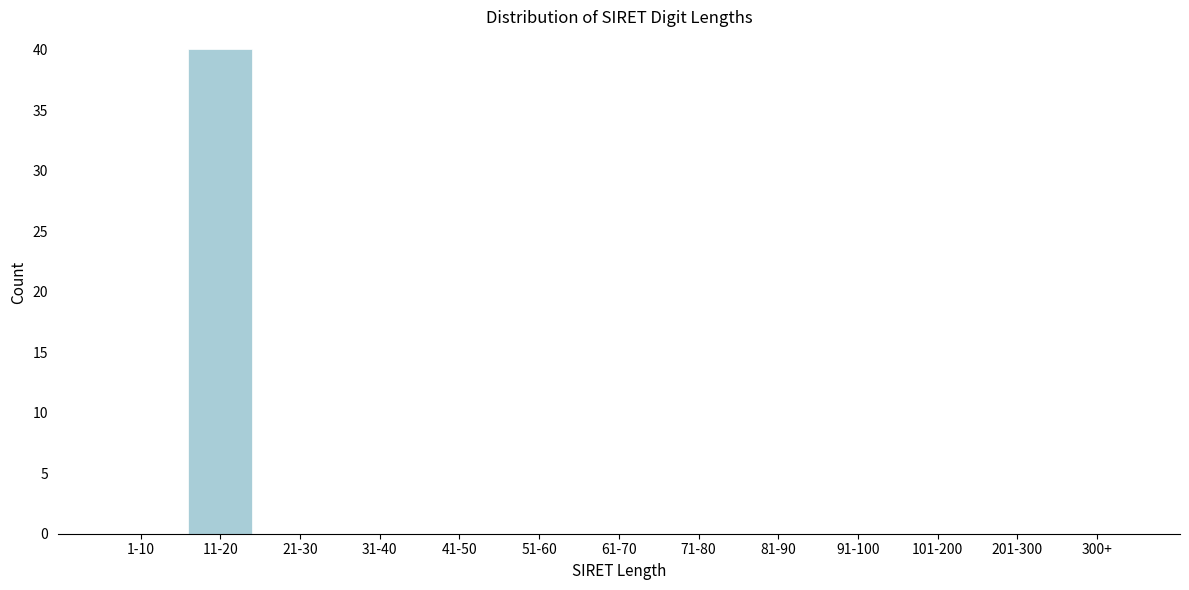

Reading left to right, extract all data points from this chart.

1-10=0	11-20=40	21-30=0	31-40=0	41-50=0	51-60=0	61-70=0	71-80=0	81-90=0	91-100=0	101-200=0	201-300=0	300+=0